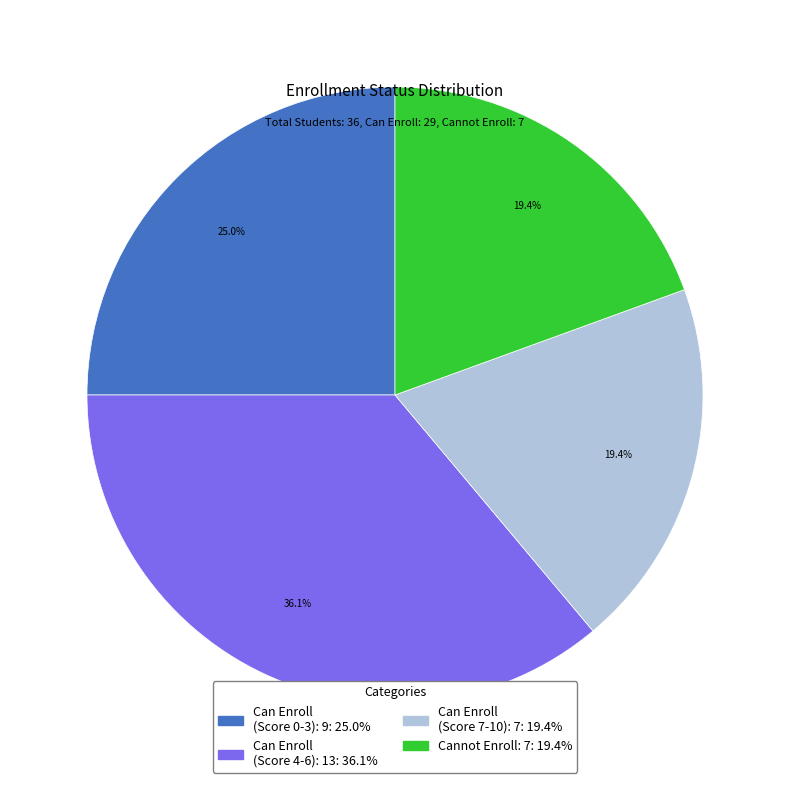

Which slice is the largest?

Can Enroll (Score 4-6): 13: 36.1%